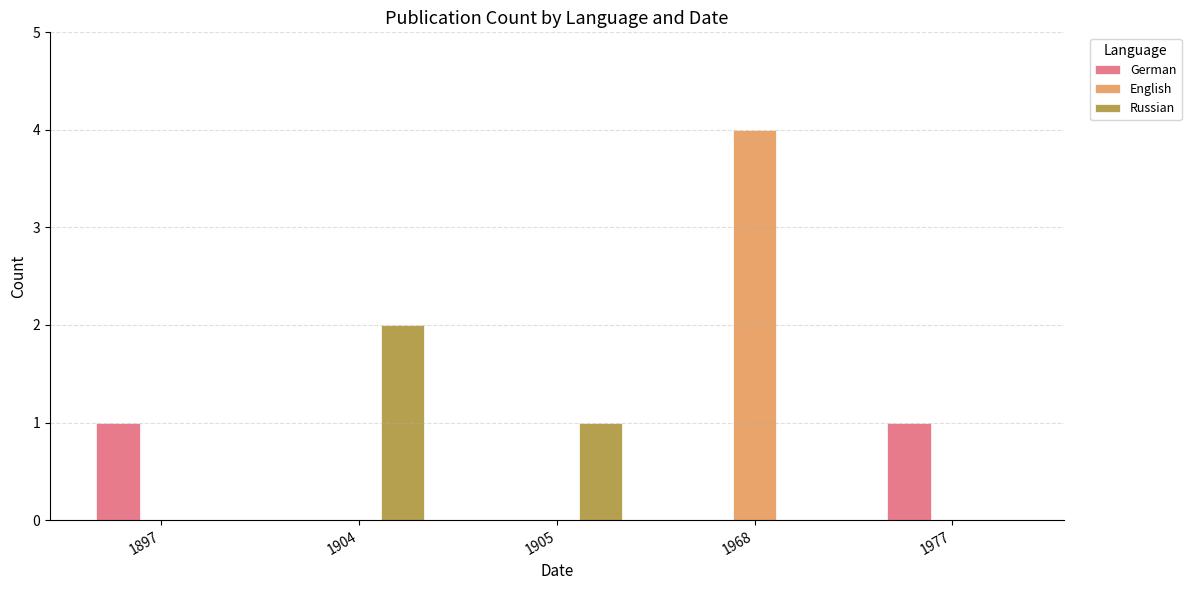

What is the greatest value displayed?

4